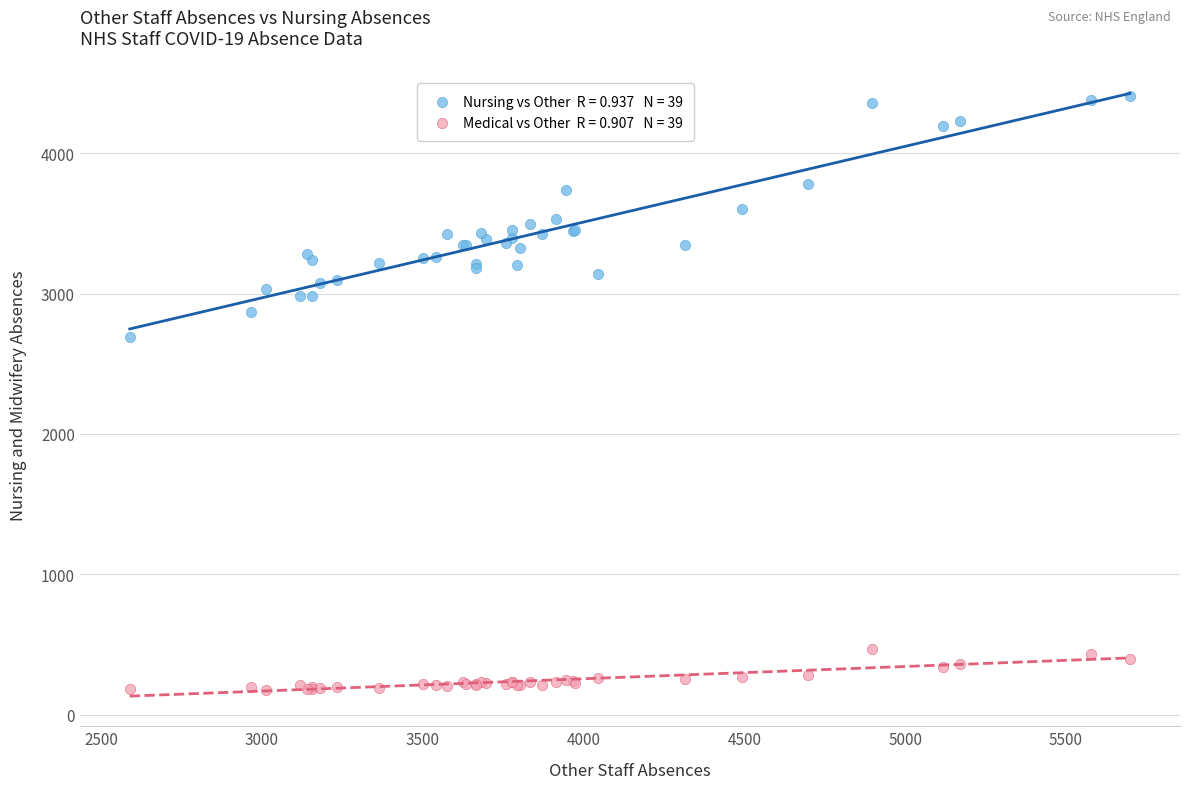

Across all series, what Y value is closest to 2289?

2690